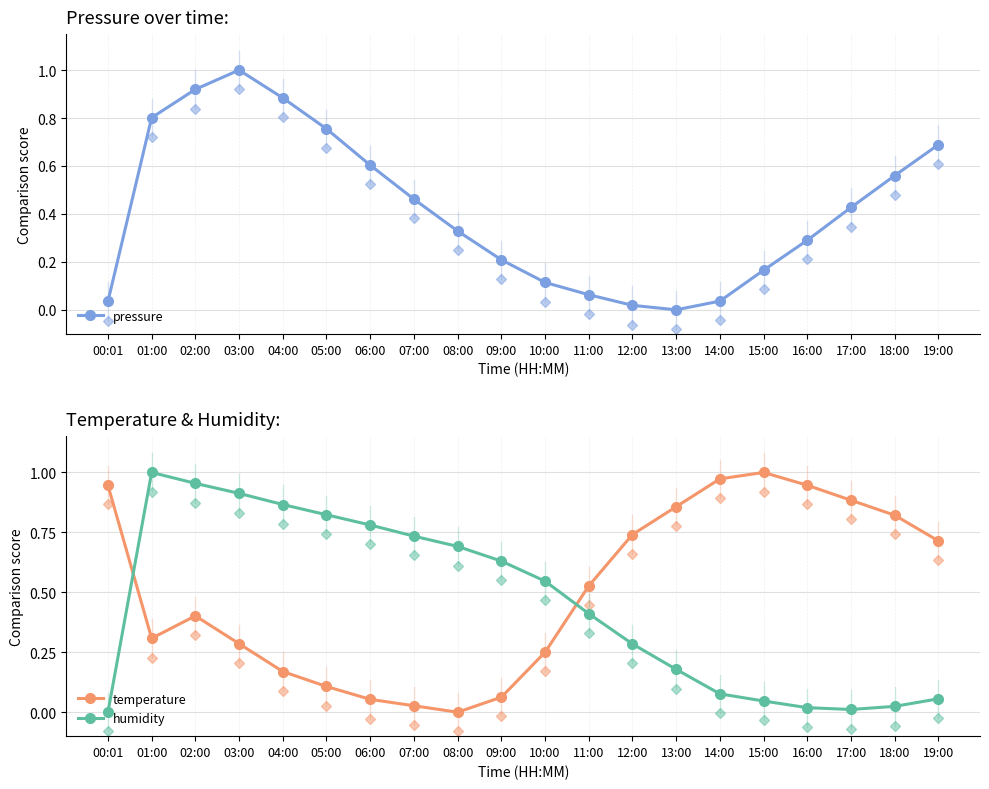

The value of temperature at 09:00 is 0.1. True or false?

False